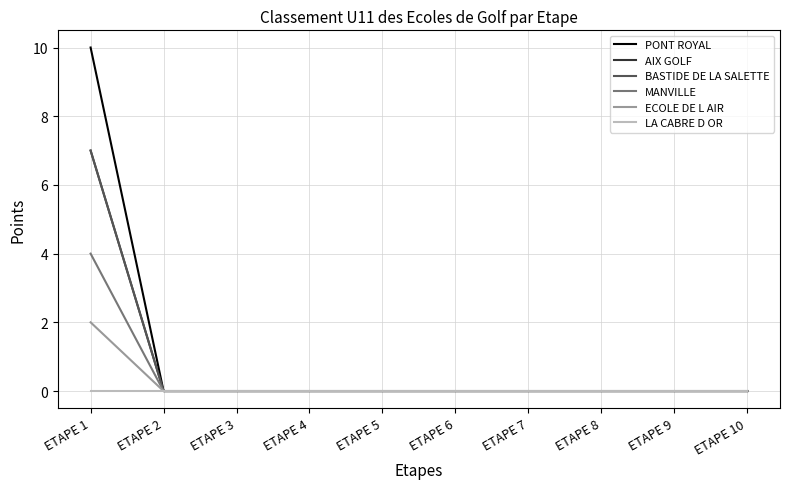

Reading right to left, what are all the values shown in this chart?

PONT ROYAL: ETAPE 10=0	ETAPE 9=0	ETAPE 8=0	ETAPE 7=0	ETAPE 6=0	ETAPE 5=0	ETAPE 4=0	ETAPE 3=0	ETAPE 2=0	ETAPE 1=10
AIX GOLF: ETAPE 10=0	ETAPE 9=0	ETAPE 8=0	ETAPE 7=0	ETAPE 6=0	ETAPE 5=0	ETAPE 4=0	ETAPE 3=0	ETAPE 2=0	ETAPE 1=7
BASTIDE DE LA SALETTE: ETAPE 10=0	ETAPE 9=0	ETAPE 8=0	ETAPE 7=0	ETAPE 6=0	ETAPE 5=0	ETAPE 4=0	ETAPE 3=0	ETAPE 2=0	ETAPE 1=7
MANVILLE: ETAPE 10=0	ETAPE 9=0	ETAPE 8=0	ETAPE 7=0	ETAPE 6=0	ETAPE 5=0	ETAPE 4=0	ETAPE 3=0	ETAPE 2=0	ETAPE 1=4
ECOLE DE L AIR: ETAPE 10=0	ETAPE 9=0	ETAPE 8=0	ETAPE 7=0	ETAPE 6=0	ETAPE 5=0	ETAPE 4=0	ETAPE 3=0	ETAPE 2=0	ETAPE 1=2
LA CABRE D OR: ETAPE 10=0	ETAPE 9=0	ETAPE 8=0	ETAPE 7=0	ETAPE 6=0	ETAPE 5=0	ETAPE 4=0	ETAPE 3=0	ETAPE 2=0	ETAPE 1=0